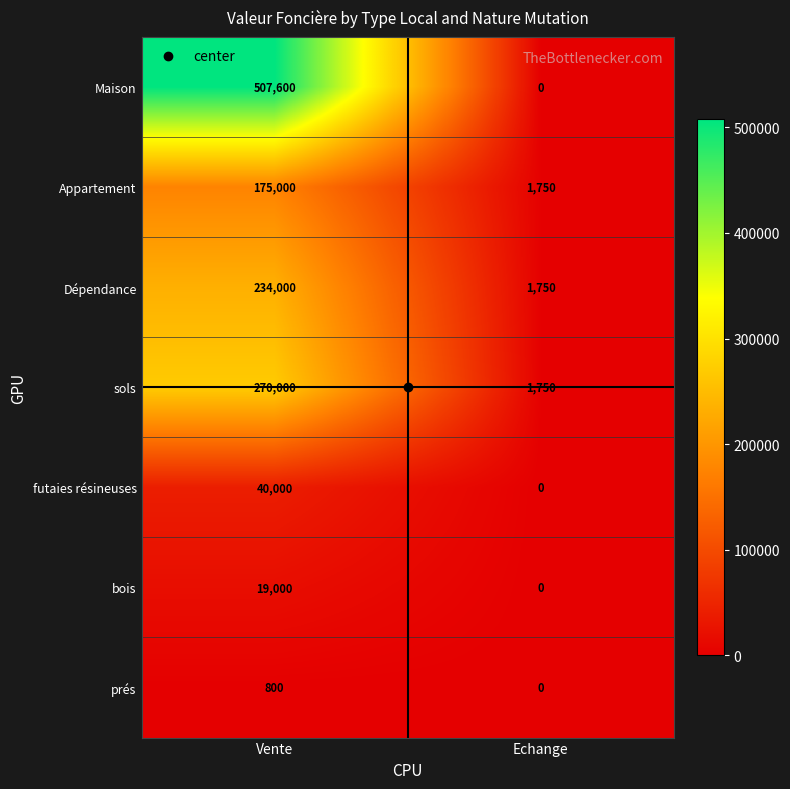

List the series in order of their peak value, highest first.

Maison, sols, Dépendance, Appartement, futaies résineuses, bois, prés